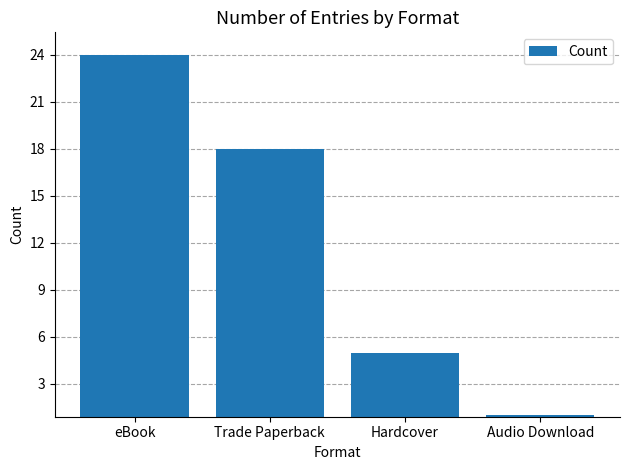

Between Hardcover and Audio Download, which is larger?

Hardcover